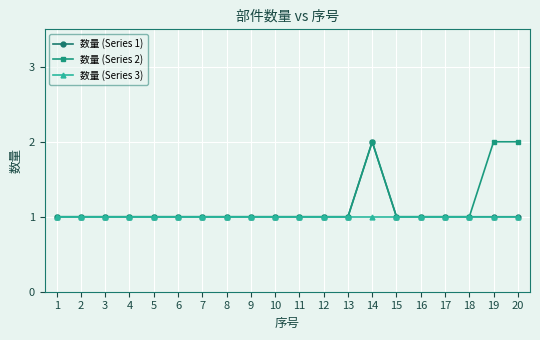

How many lines are shown in the chart?

3